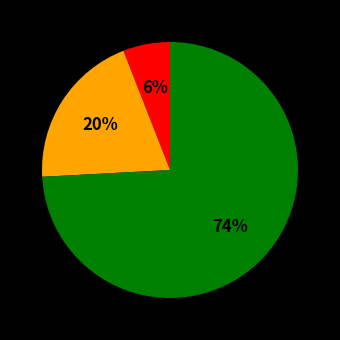

To the nearest percent, what is the difference between the largest and smallest slice percentages?

68%